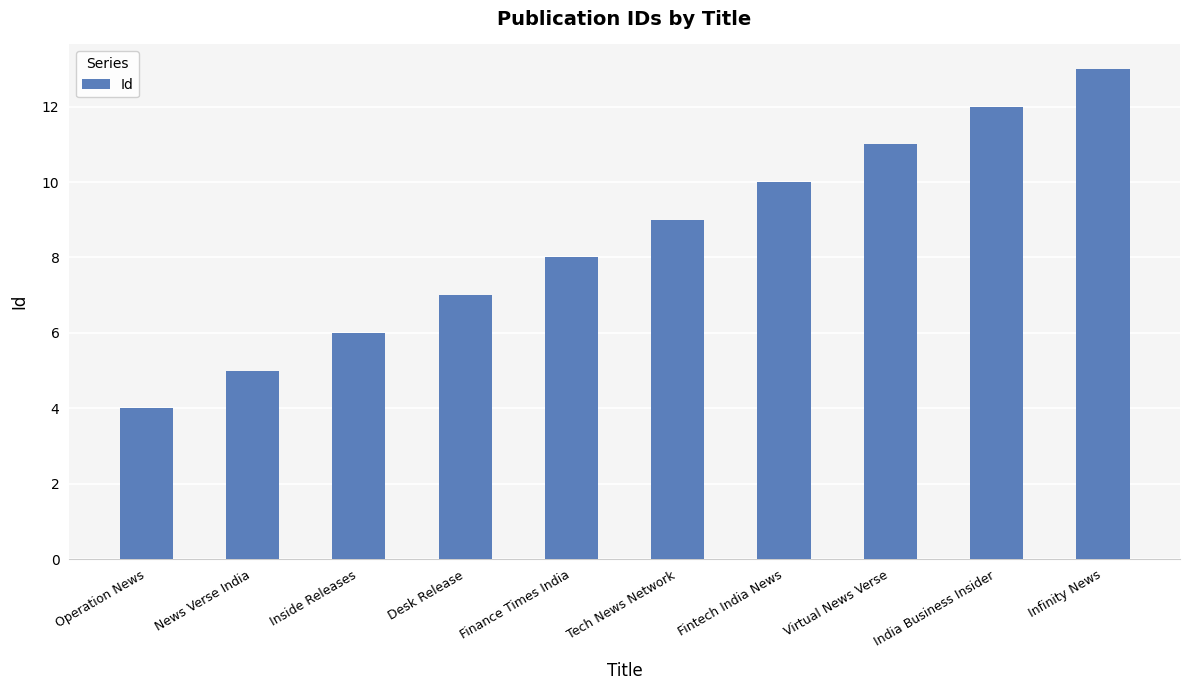

Reading left to right, what are all the values shown in this chart?

Operation News=4	News Verse India=5	Inside Releases=6	Desk Release=7	Finance Times India=8	Tech News Network=9	Fintech India News=10	Virtual News Verse=11	India Business Insider=12	Infinity News=13